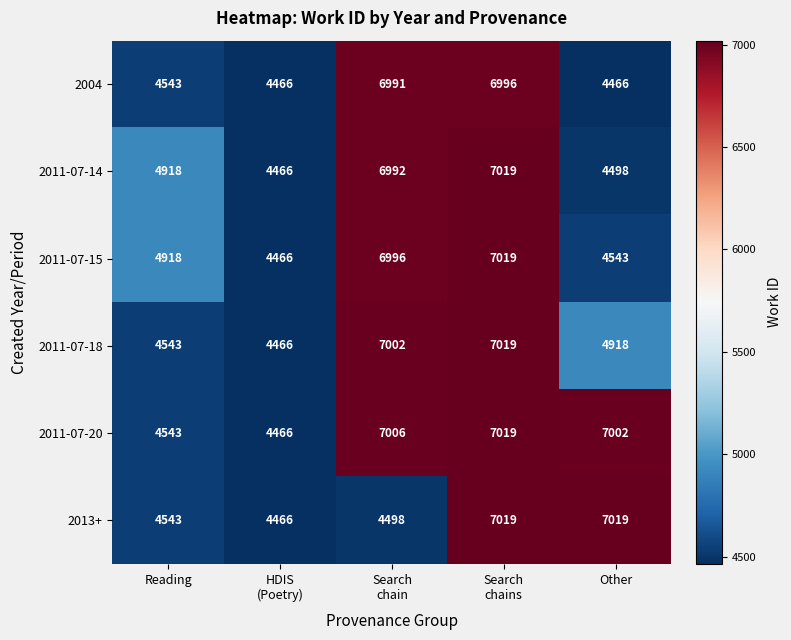

Rank the series at Other from lowest to highest value.

2004, 2011-07-14, 2011-07-15, 2011-07-18, 2011-07-20, 2013+